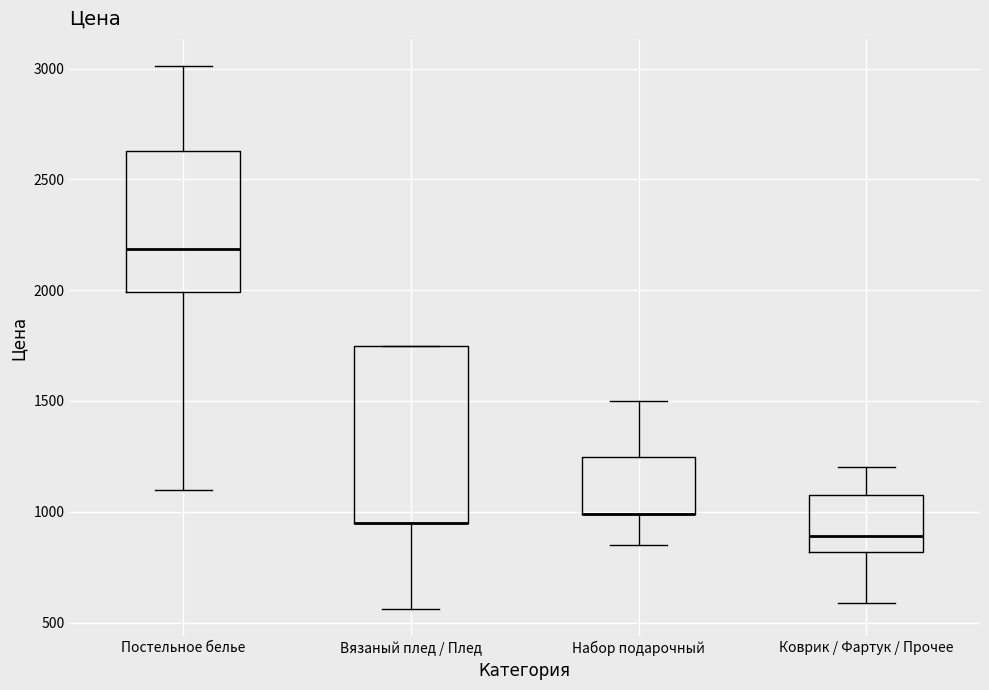

Reading left to right, transcribe this box plot: for each box, give where its median line is, the range the box spans, and where its two whiskers end, as read against the y-axis. The values are not printed on the chart, so give them approximately, as read against the axis.

Постельное белье: median 2200, box 2000 to 2650, whiskers 1100 to 3000
Вязаный плед / Плед: median 950 (drawn on the box's lower edge), box 950 to 1750, whiskers 550 to 1750
Набор подарочный: median 1000 (drawn on the box's lower edge), box 1000 to 1250, whiskers 850 to 1500
Коврик / Фартук / Прочее: median 900, box 800 to 1100, whiskers 600 to 1200